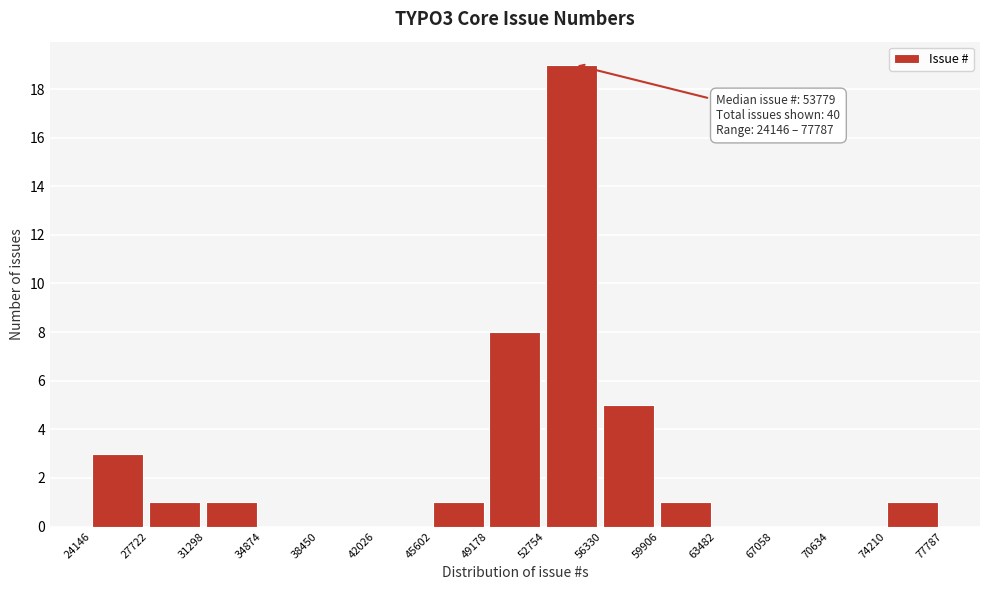

Over which range of the x-axis is the bar tallest?

52754 to 56330